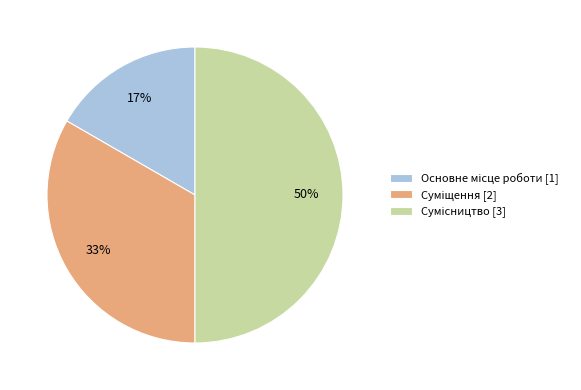

To the nearest percent, what is the difference between the largest and smallest slice percentages?

33%